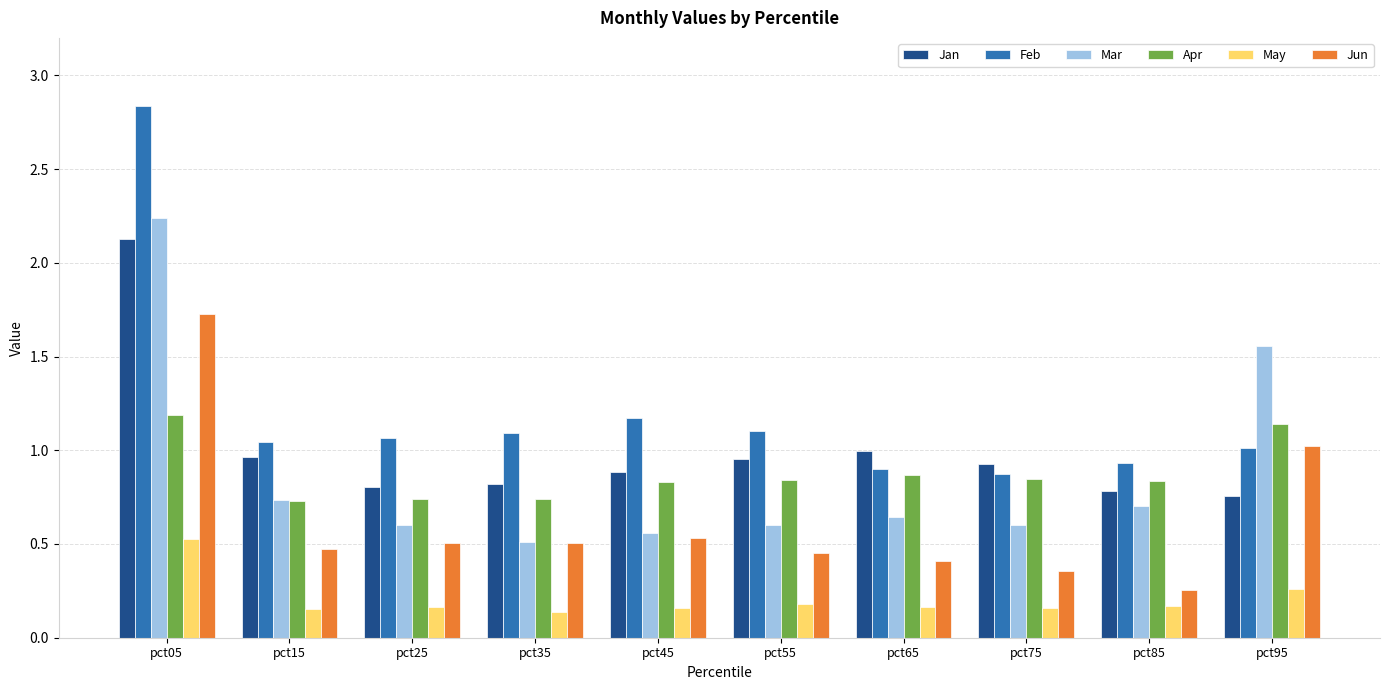

Which category has the highest value across all series?

pct05